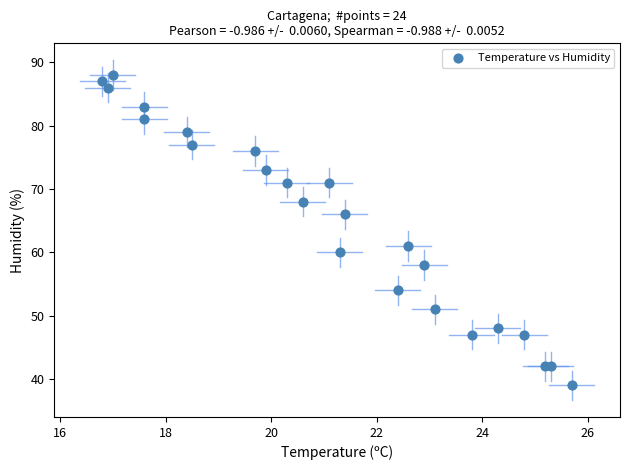

What Y value in the scatter plot is closest to 63?

61